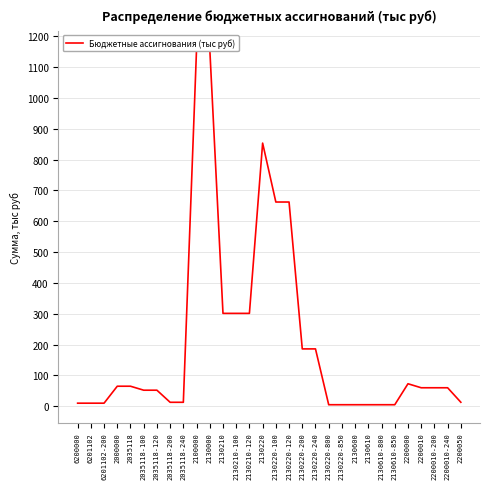

At which category does the data reach its first local peak?

2130220